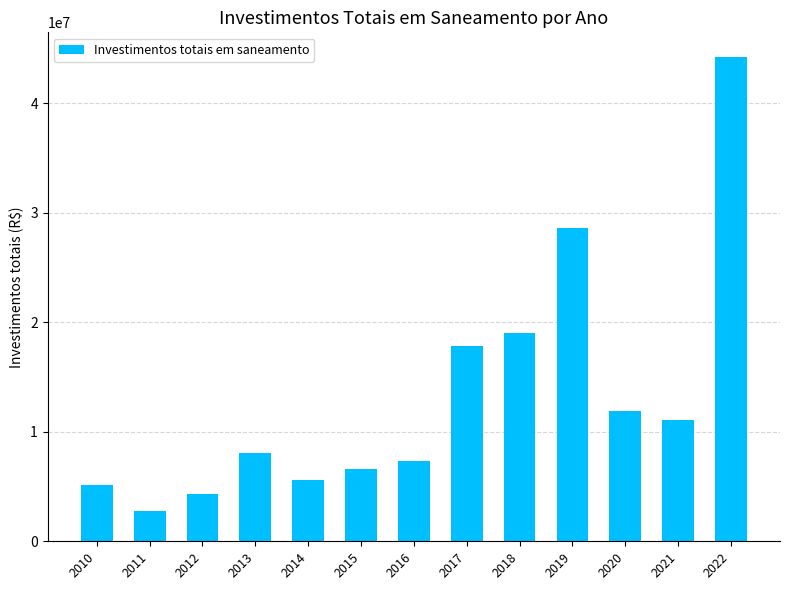

What is the change in value from 2012 to 2016?

+3002038.7